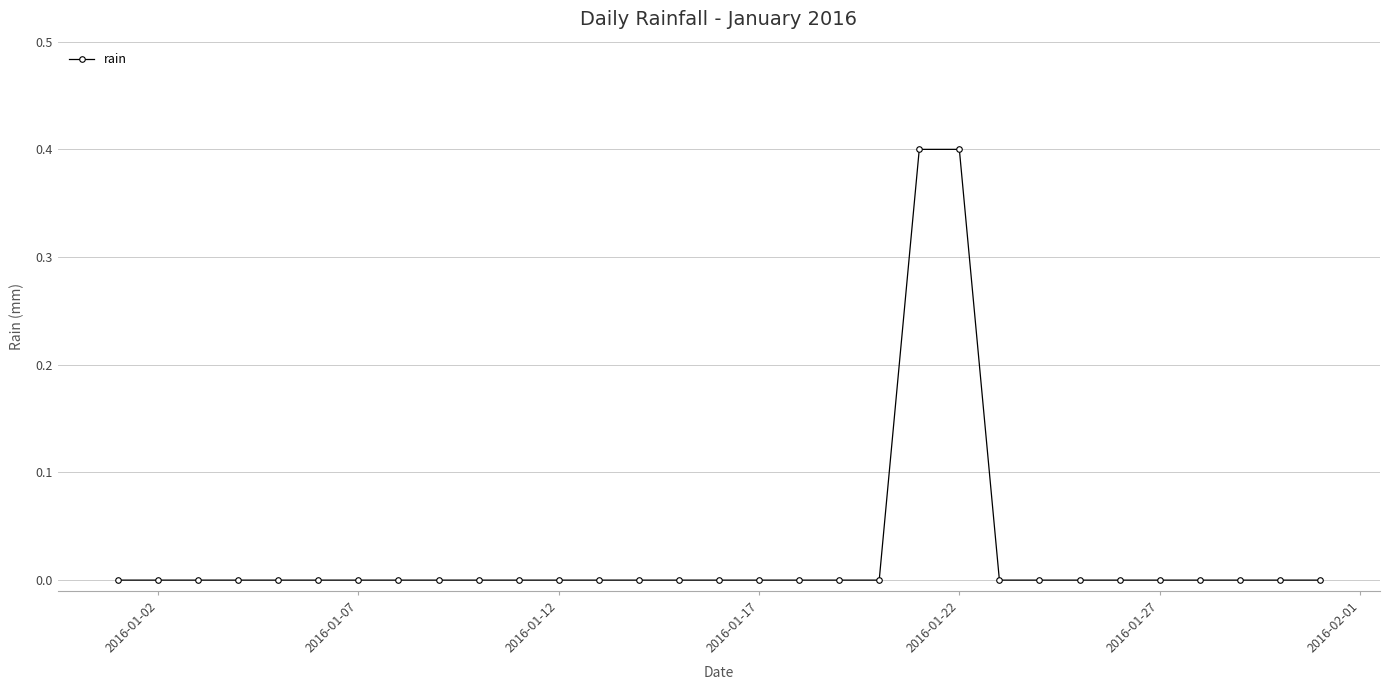

What is the maximum value shown in the chart?

0.4